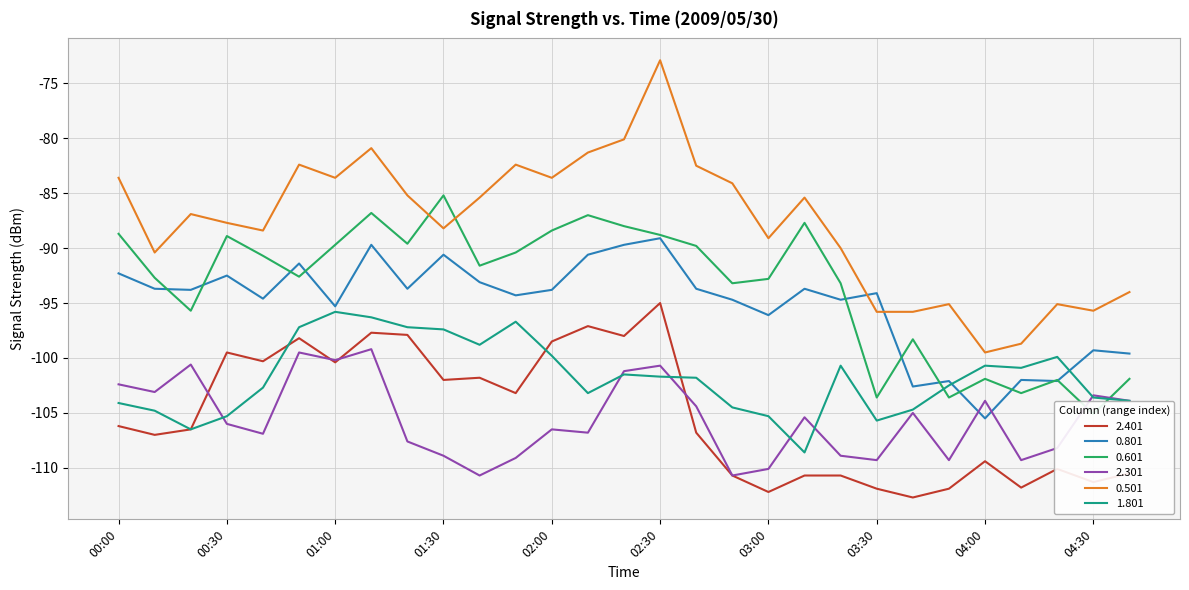

What is the total value across all series at 00:20?

-590.0